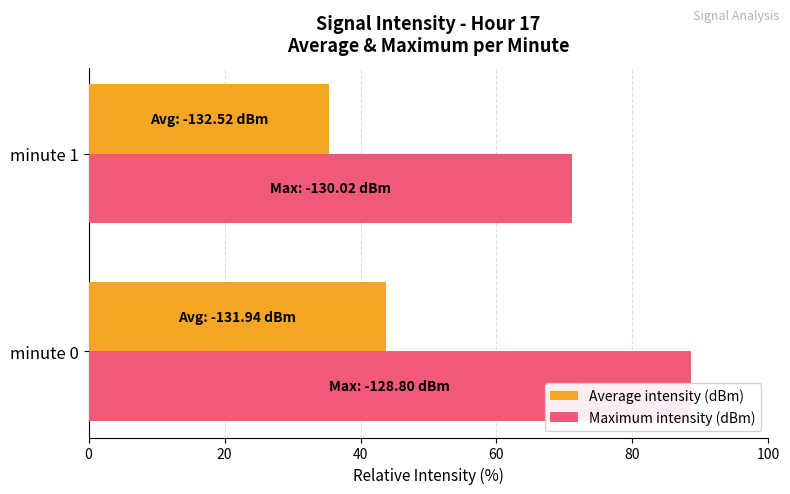

What is the difference between the maximum and minimum values in the Average intensity (dBm) series?

8.3